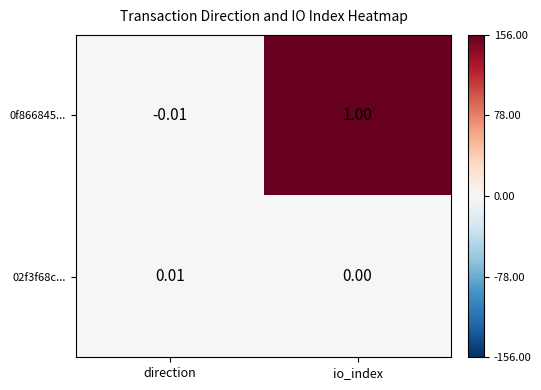

Which category has the lowest value in the 0f866845... series?

direction